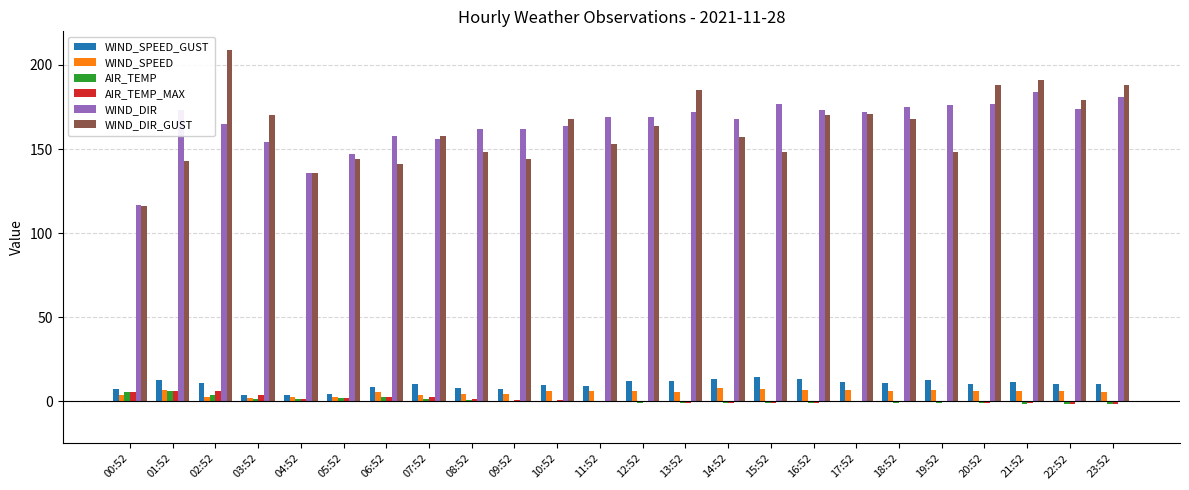

Is the value of WIND_SPEED at 20:52 greater than the value of AIR_TEMP at 09:52?

Yes